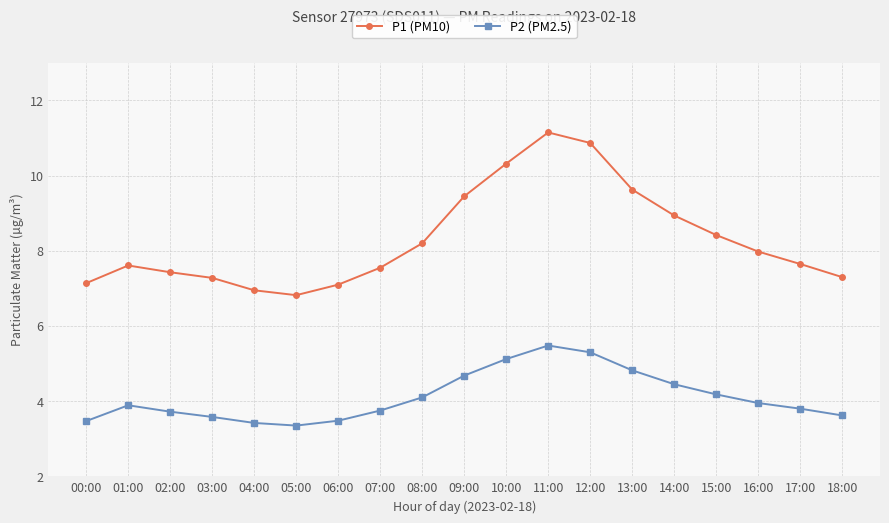

What position from the right is 06:00?

13